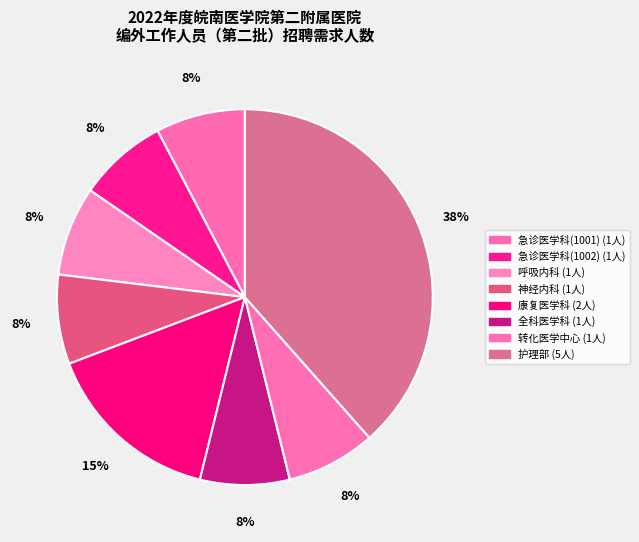

Is the sum of 康复医学科 and 急诊医学科(1001) greater than half?

No